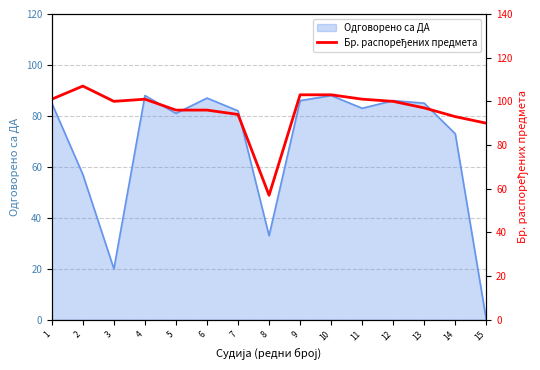

Reading left to right, extract all data points from this chart.

1=101	2=107	3=100	4=101	5=96	6=96	7=94	8=57	9=103	10=103	11=101	12=100	13=97	14=93	15=90